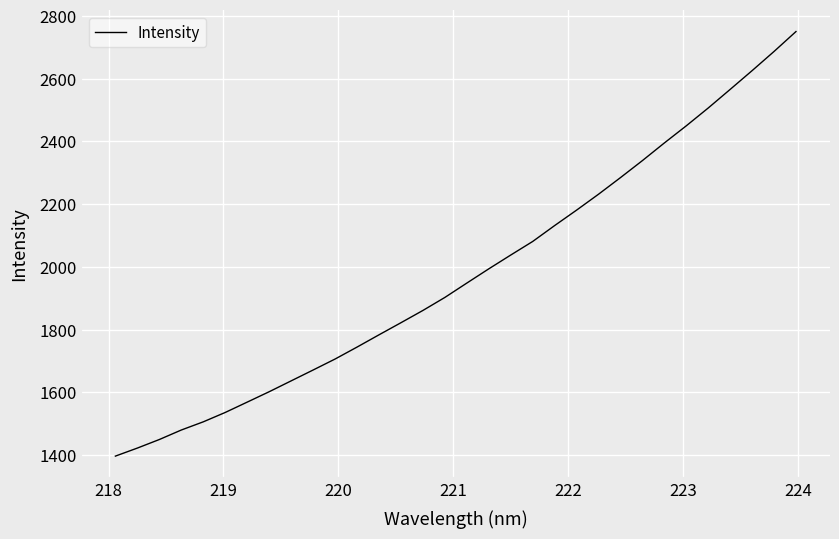

What is the difference between the maximum and minimum values?

1353.9